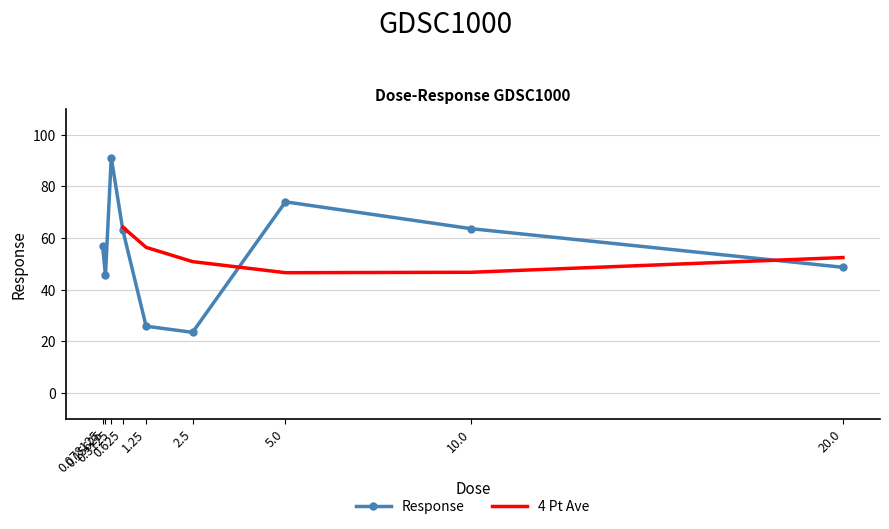

What is the minimum value shown in the chart?

23.5